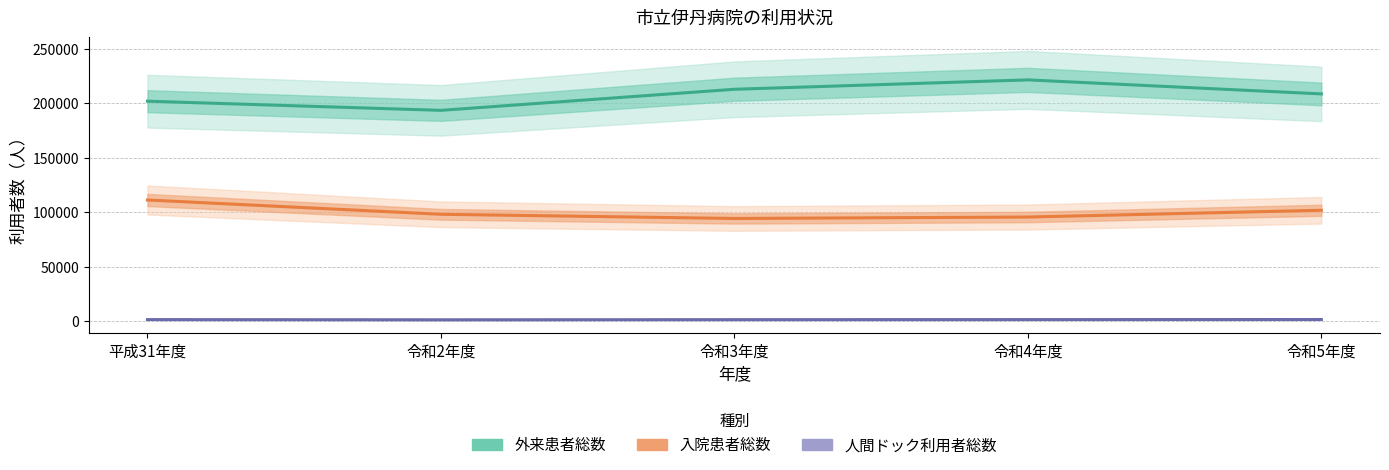

Is it true that 人間ドック利用者総数 equals 1434 at 令和5年度?

True